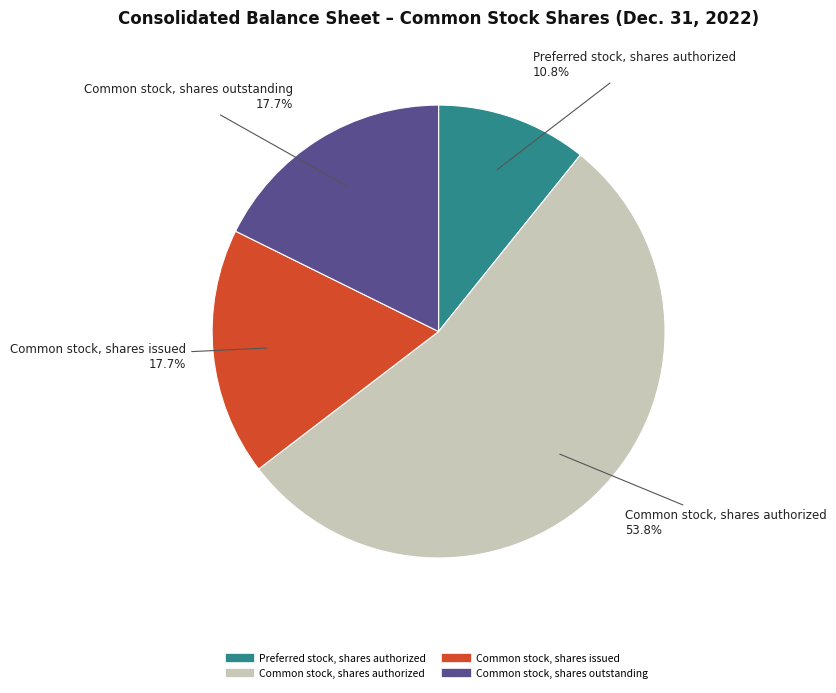

True or false: Common stock, shares authorized accounts for 40% of the total.

False